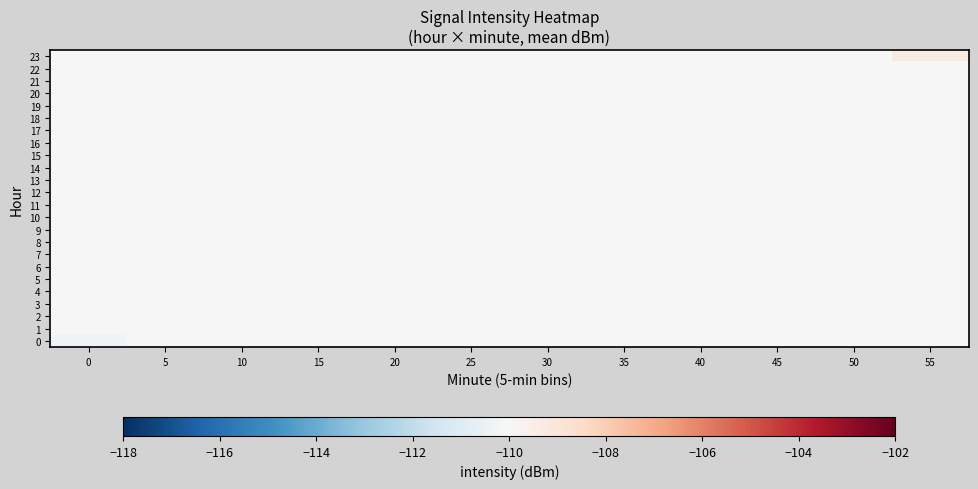

At which category is the sum across all series the highest?

55